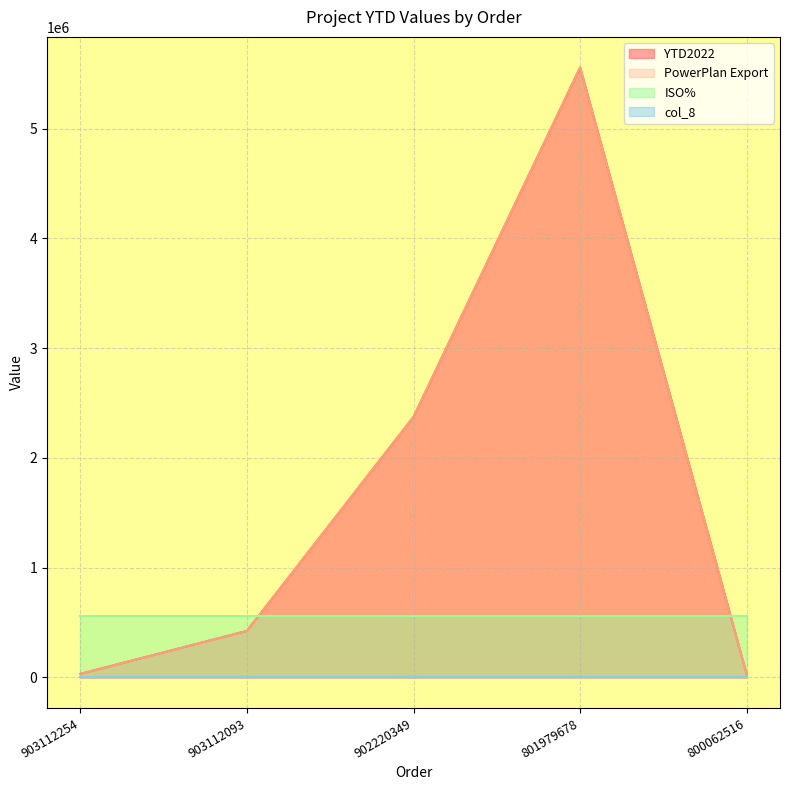

Where is the first local maximum for YTD2022?

801979678